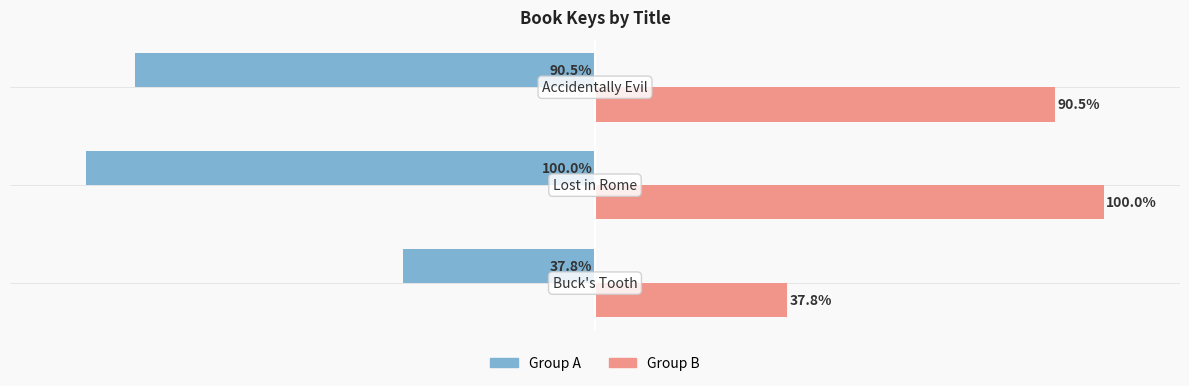

The value of Key (Left) at 2 is -21.6. True or false?

False